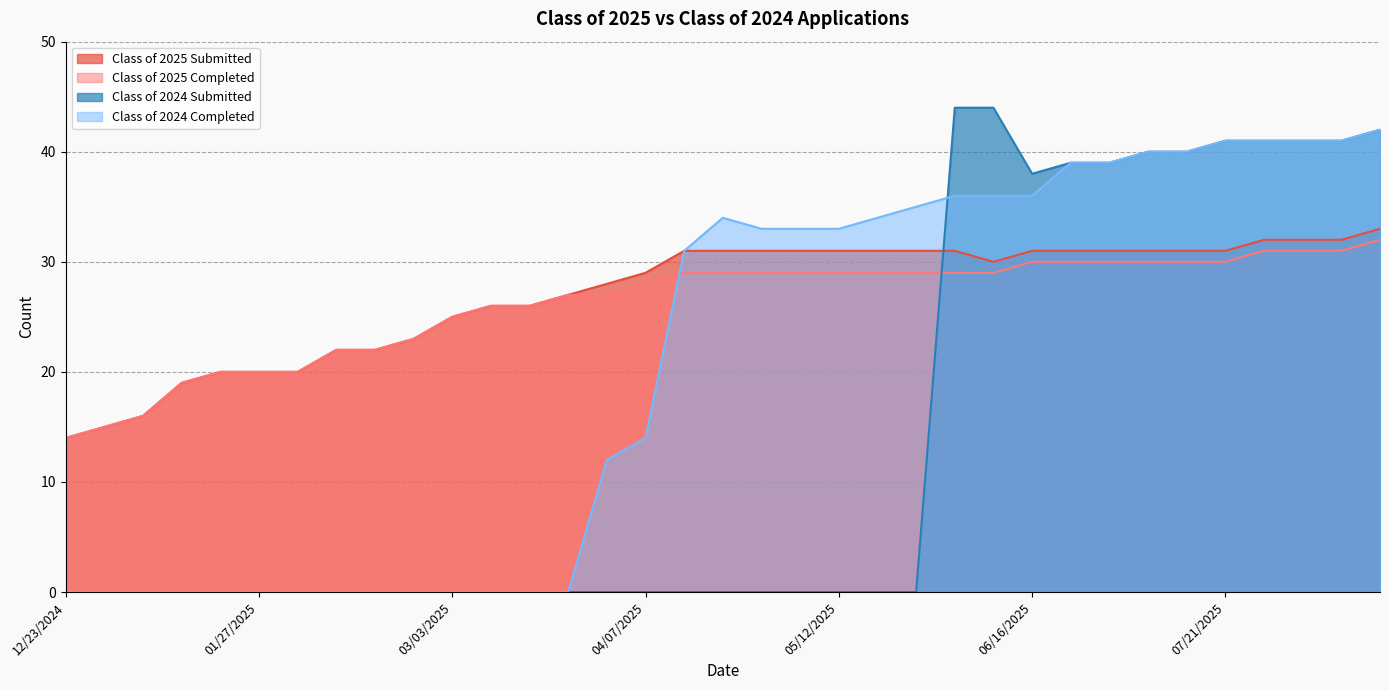

What are all the series names shown in the legend?

Class of 2025 Submitted, Class of 2025 Completed, Class of 2024 Submitted, Class of 2024 Completed